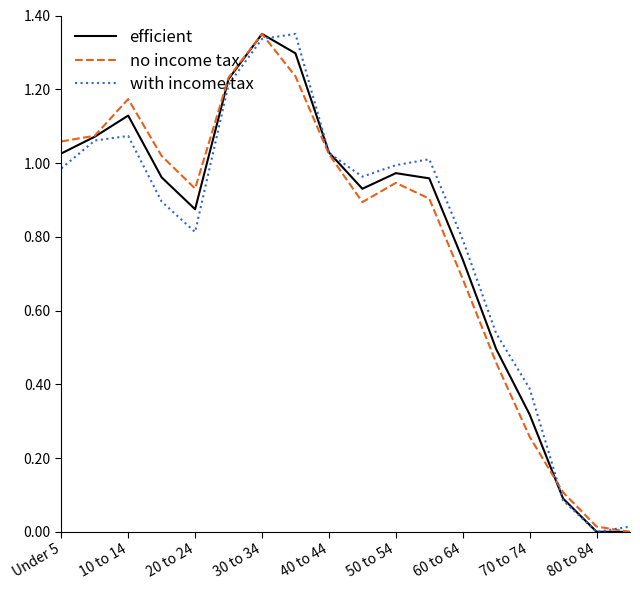

How many lines are shown in the chart?

3